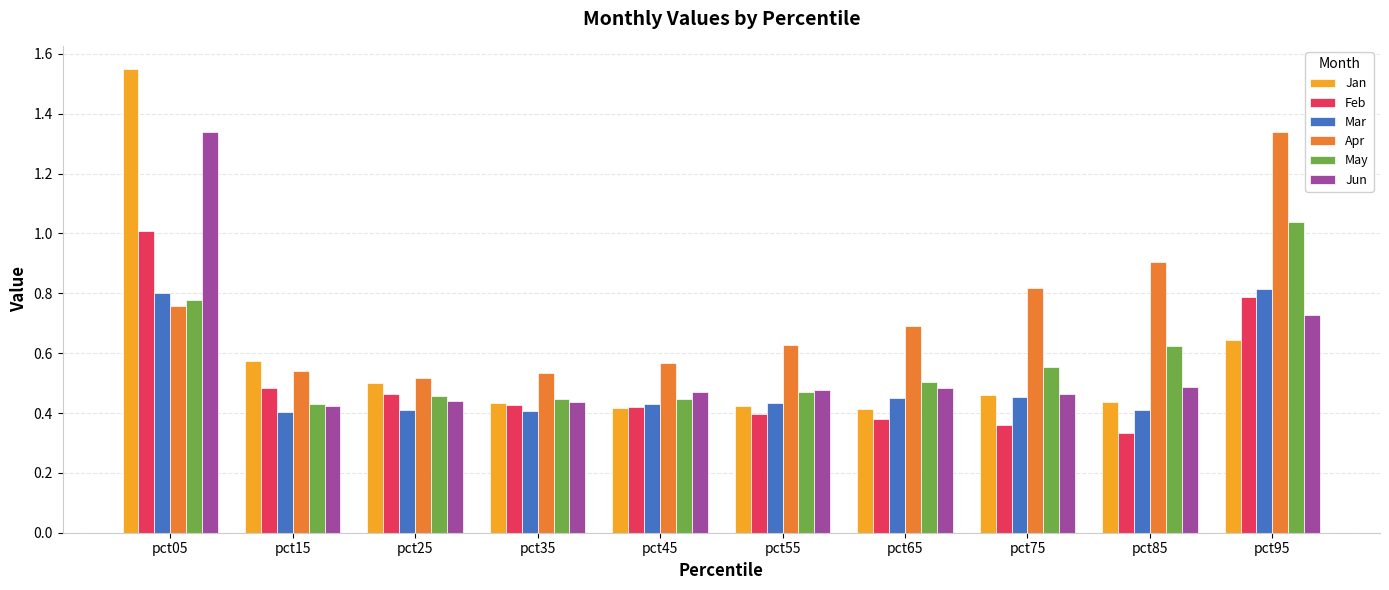

What are all the series names shown in the legend?

Jan, Feb, Mar, Apr, May, Jun